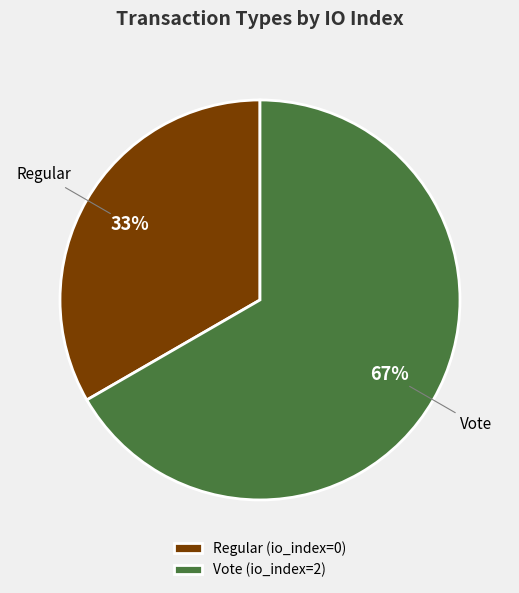

Do Vote and Regular together represent more than half of the pie?

Yes